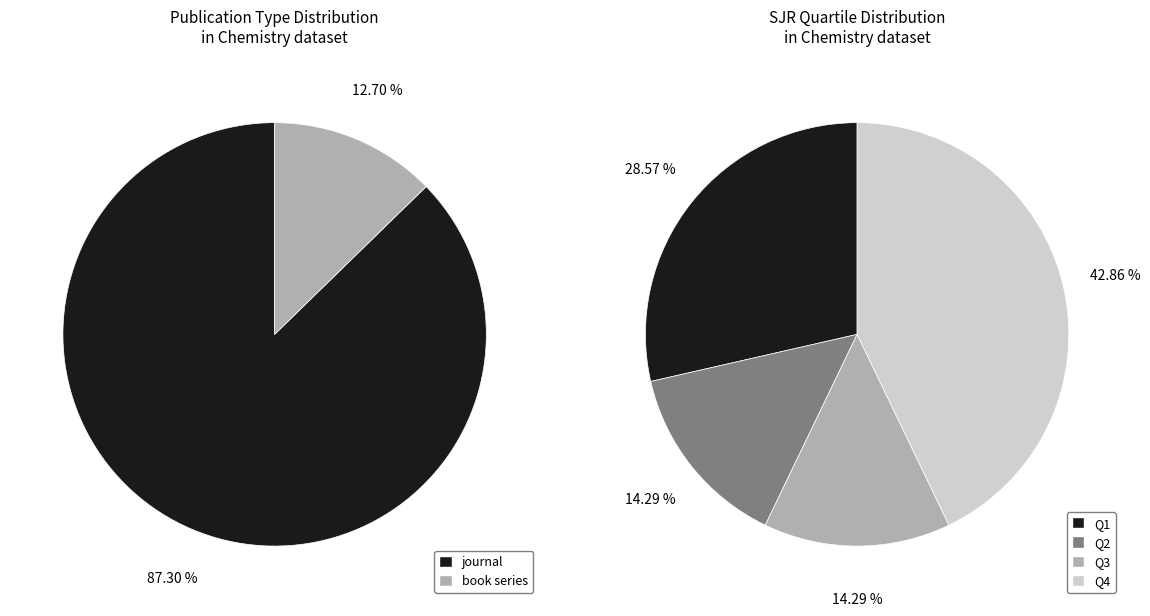

What percentage is NOT represented by journal?

12.7%